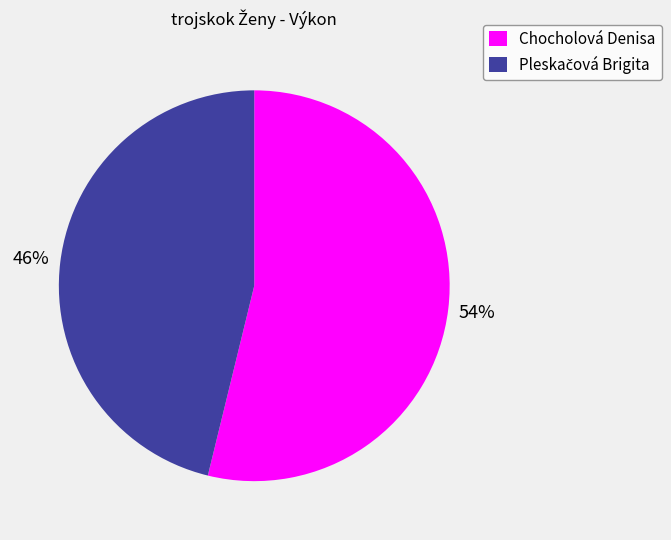

How many segments does this pie chart have?

2